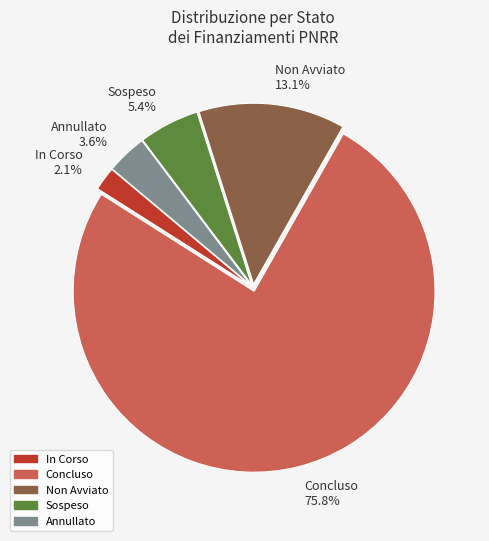

Rank the categories by value from lowest to highest.

In Corso 2.1%, Annullato 3.6%, Sospeso 5.4%, Non Avviato 13.1%, Concluso 75.8%